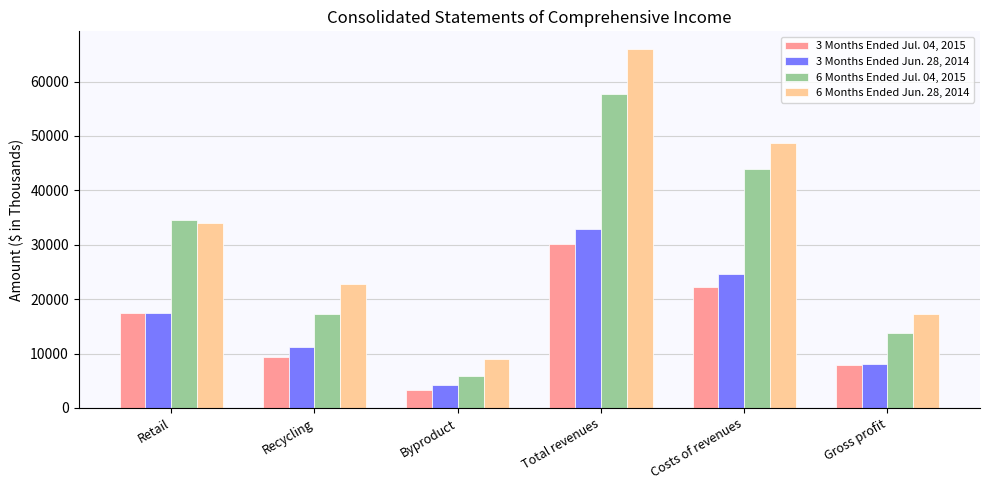

At which category does the chart reach its minimum across all series?

Byproduct